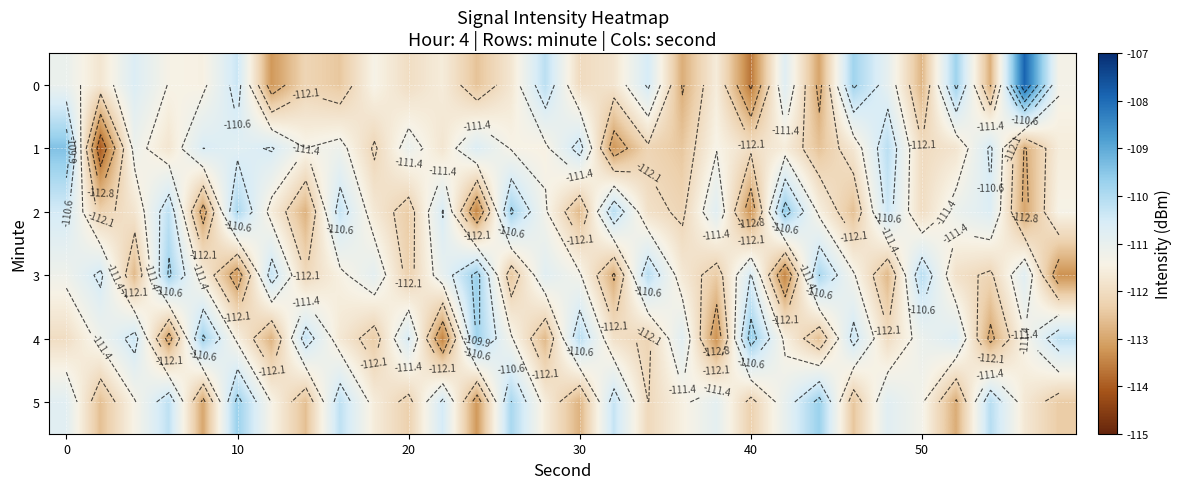

What is the difference between the second highest and minimum values in the 4 series?

3.7